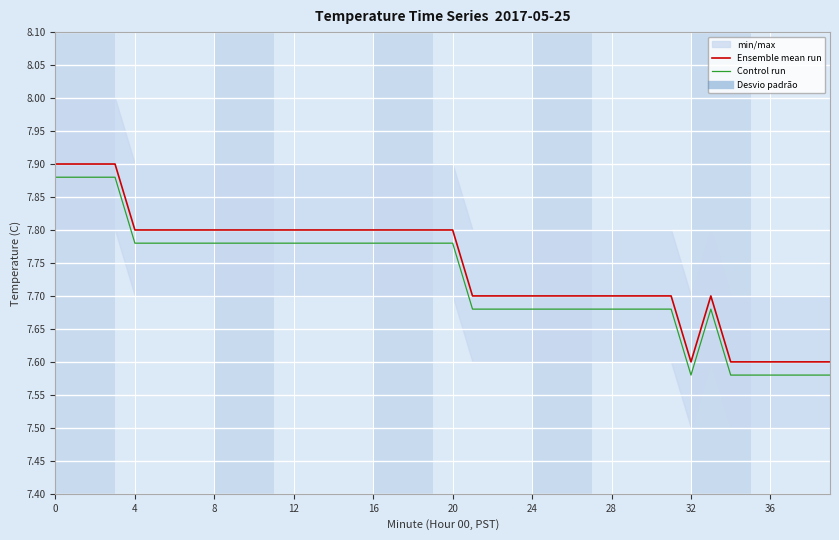

Does the chart display data point markers on the line(s)?

No